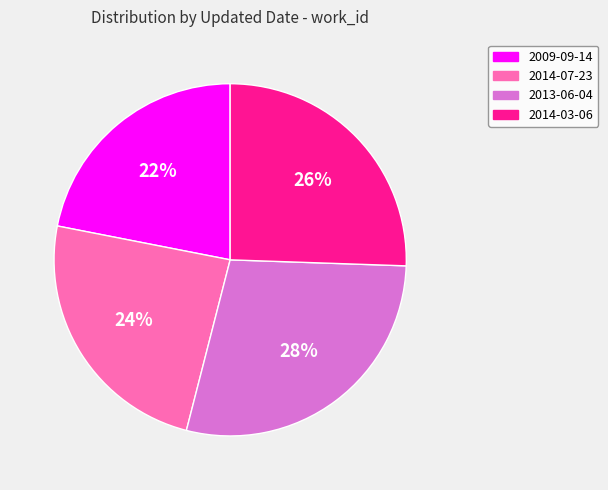

Is there a majority slice in this chart?

No